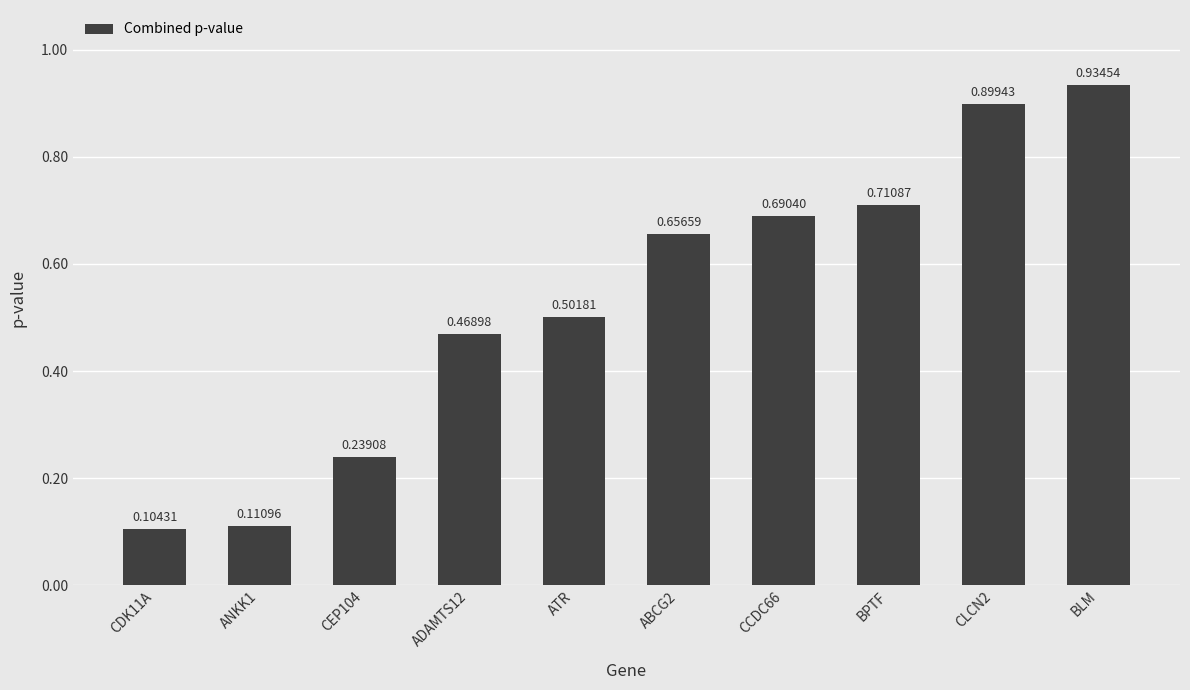

Which label corresponds to the largest value in the chart?

BLM